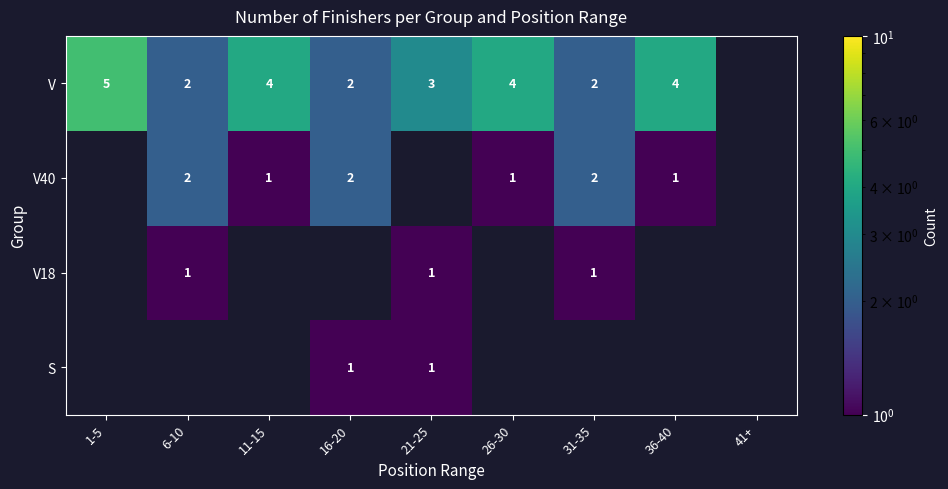

The V18 series shows 0 at 6-10. True or false?

False